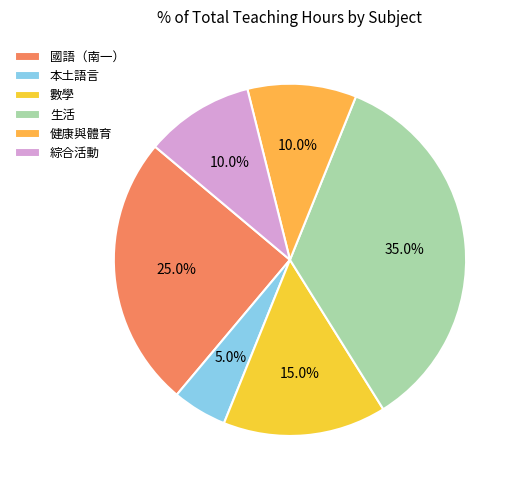

The 本土語言 slice represents 1% of the pie. True or false?

False